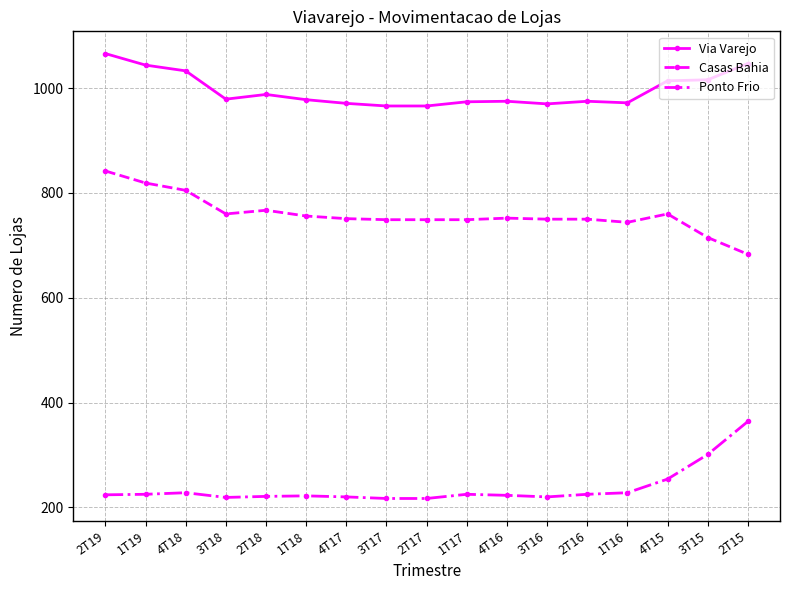

What is the difference between the maximum and minimum values in the Ponto Frio series?

147